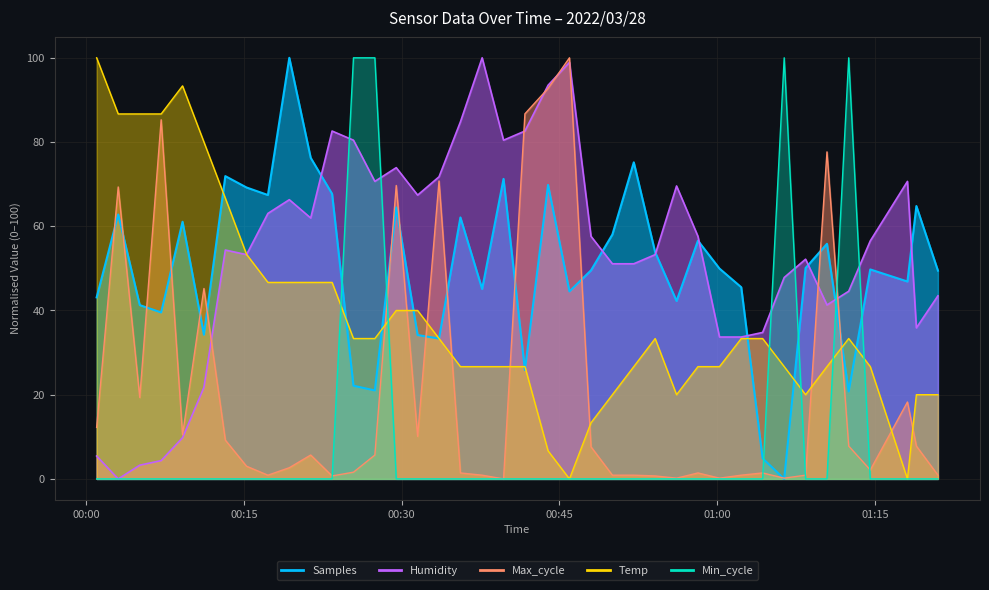

What is the difference between the second highest and minimum values in the Humidity series?

98.9